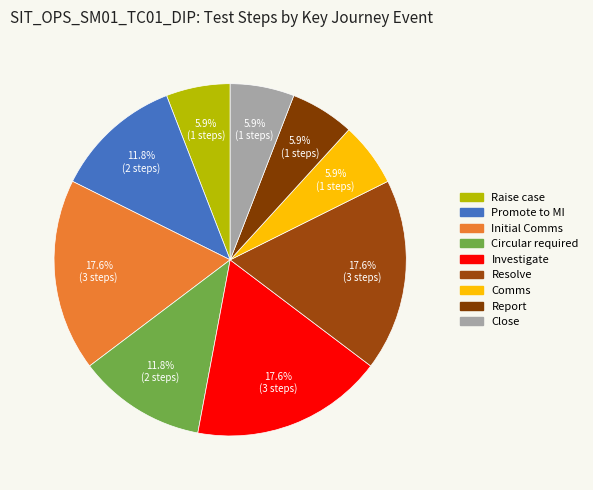

Does Comms account for over 50% of the chart?

No